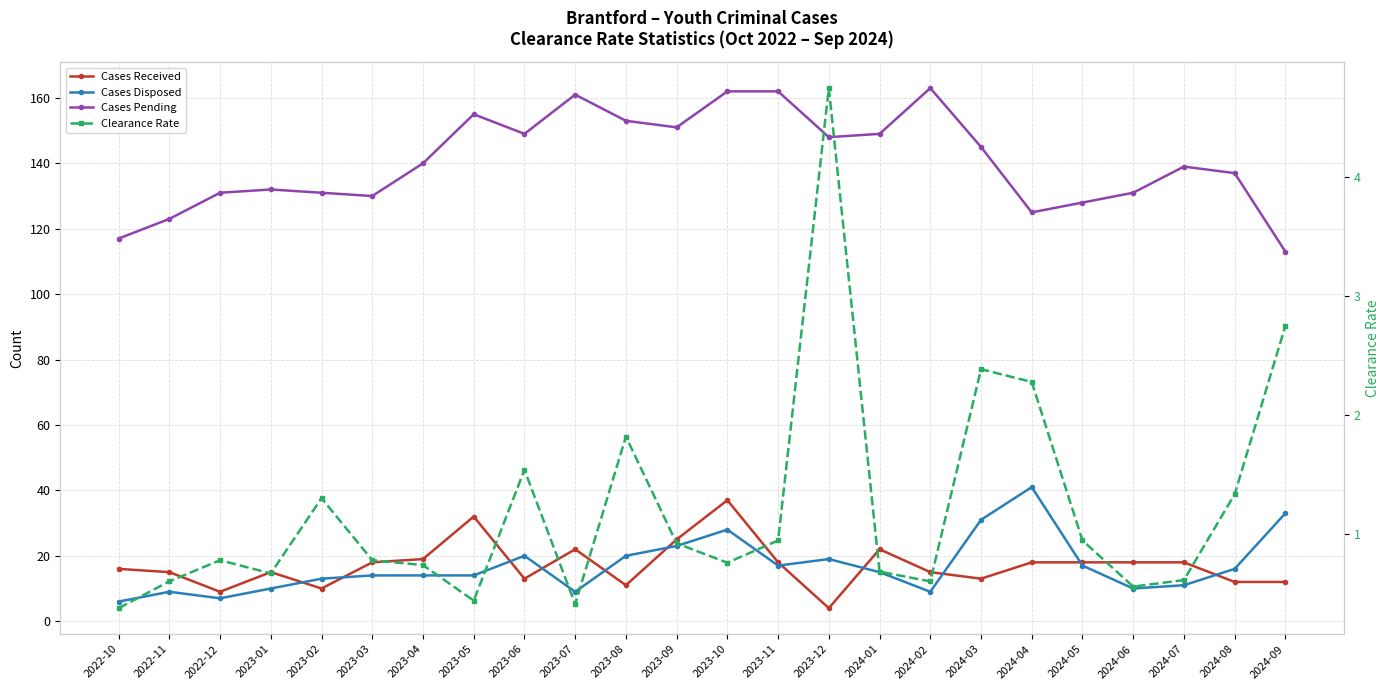

Reading left to right, extract all data points from this chart.

Cases Received: 16.0	15.0	9.0	15.0	10.0	18.0	19.0	32.0	13.0	22.0	11.0	25.0	37.0	18.0	4.0	22.0	15.0	13.0	18.0	18.0	18.0	18.0	12.0	12.0
Cases Disposed: 6.0	9.0	7.0	10.0	13.0	14.0	14.0	14.0	20.0	9.0	20.0	23.0	28.0	17.0	19.0	15.0	9.0	31.0	41.0	17.0	10.0	11.0	16.0	33.0
Cases Pending: 117.0	123.0	131.0	132.0	131.0	130.0	140.0	155.0	149.0	161.0	153.0	151.0	162.0	162.0	148.0	149.0	163.0	145.0	125.0	128.0	131.0	139.0	137.0	113.0
Clearance Rate: 0.4	0.6	0.8	0.7	1.3	0.8	0.7	0.4	1.5	0.4	1.8	0.9	0.8	0.9	4.8	0.7	0.6	2.4	2.3	0.9	0.6	0.6	1.3	2.8